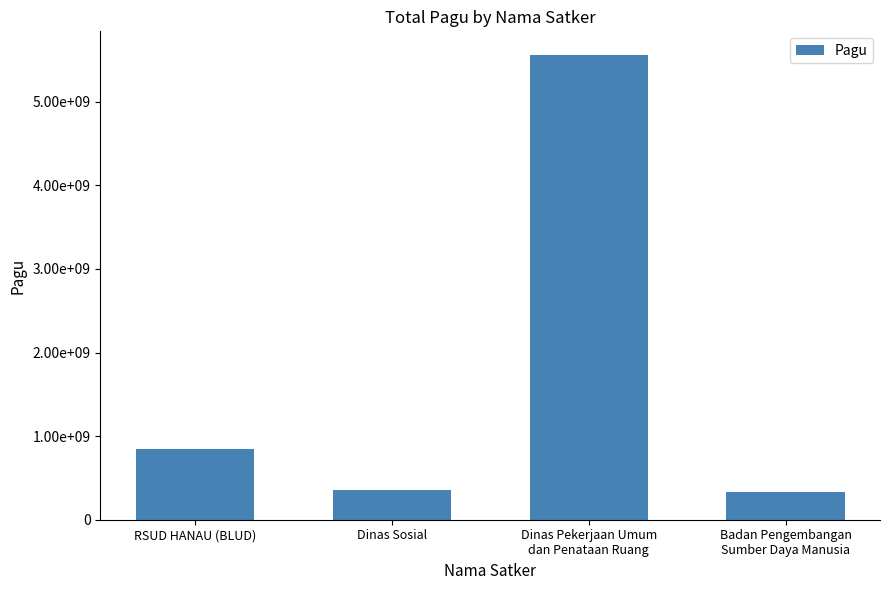

Are the bars horizontal?

No